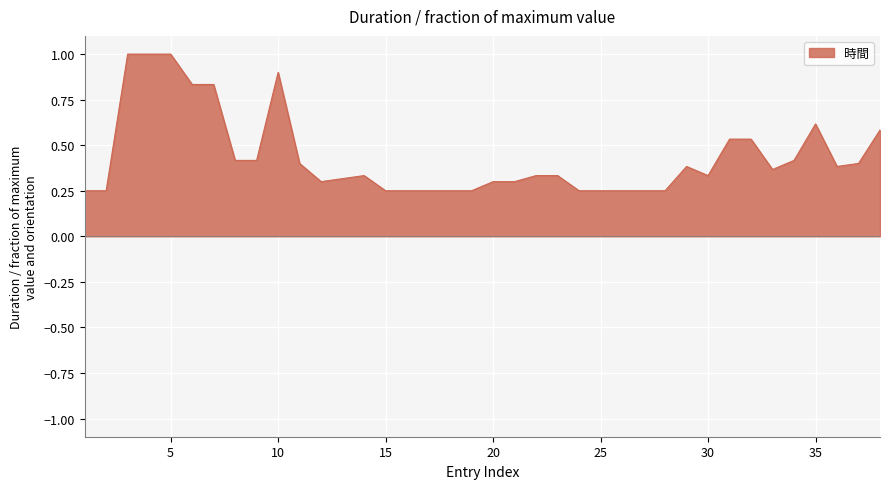

True or false: there are more than 0 points higher than both neighbors.

True